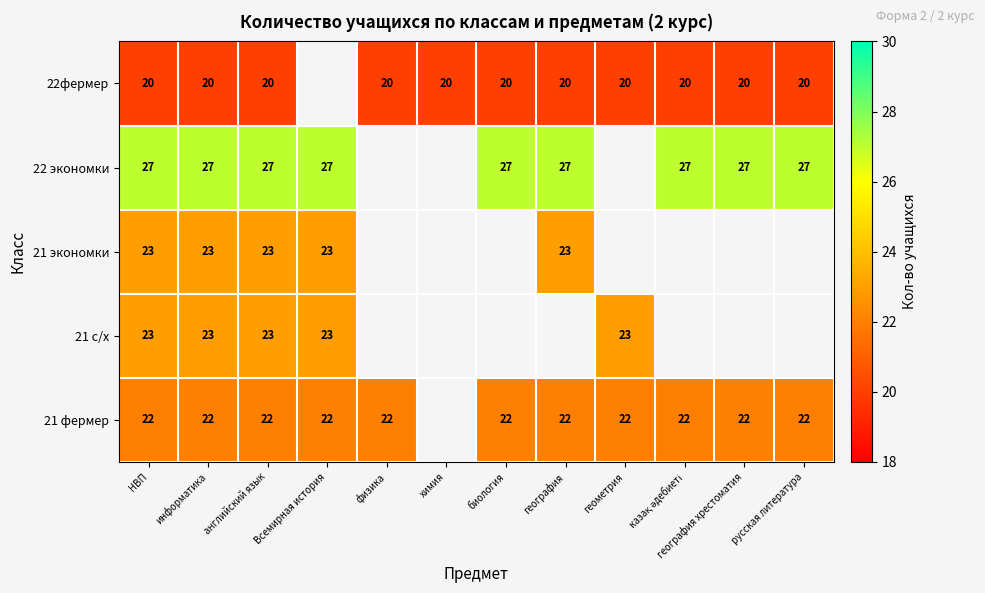

Is it true that 22 экономки equals 40 at география хрестоматия?

False